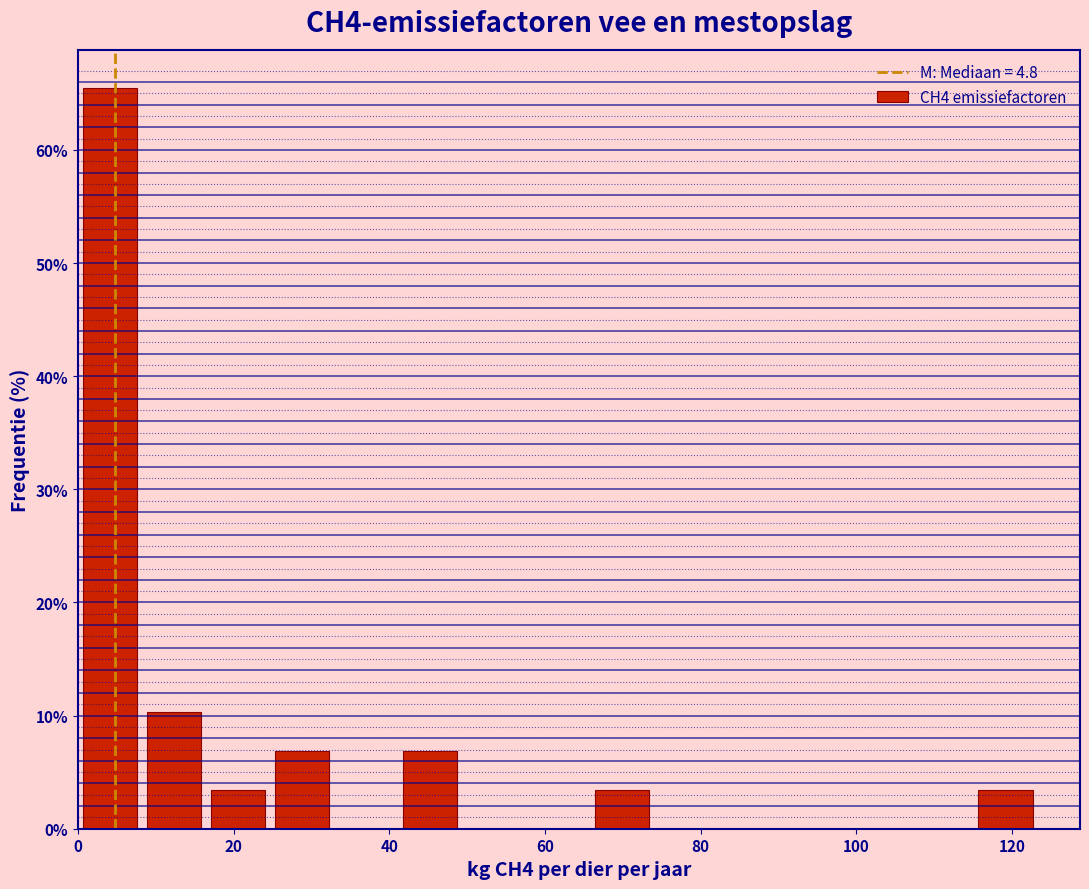

Reading left to right, list every bar in this chart as the range it spans on the x-axis followed by its height. Neither the bar edges nor the heights are printed on the chart, so give them approximately, as read against the axes.

0 to 8: 66
8 to 16: 10
16 to 24: 3
24 to 32: 7
32 to 42: 0
42 to 50: 7
50 to 58: 0
58 to 66: 0
66 to 74: 3
74 to 82: 0
82 to 90: 0
90 to 98: 0
98 to 106: 0
106 to 116: 0
116 to 124: 3